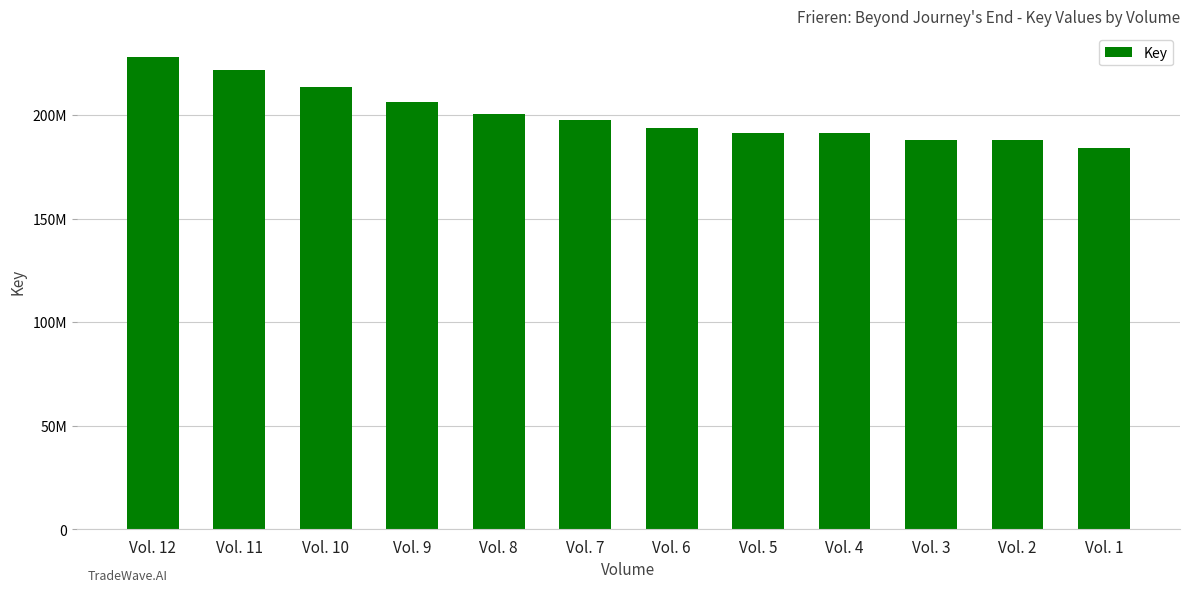

At which category does the chart reach its peak across all series?

Vol. 12